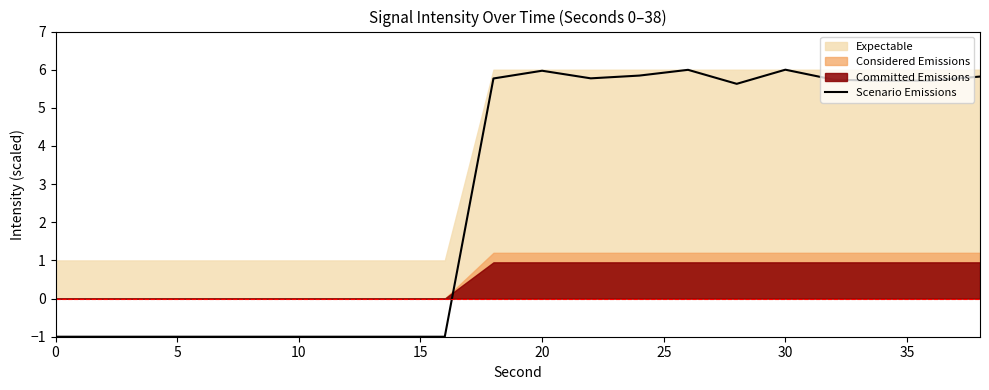

What is the greatest value displayed?

6.0